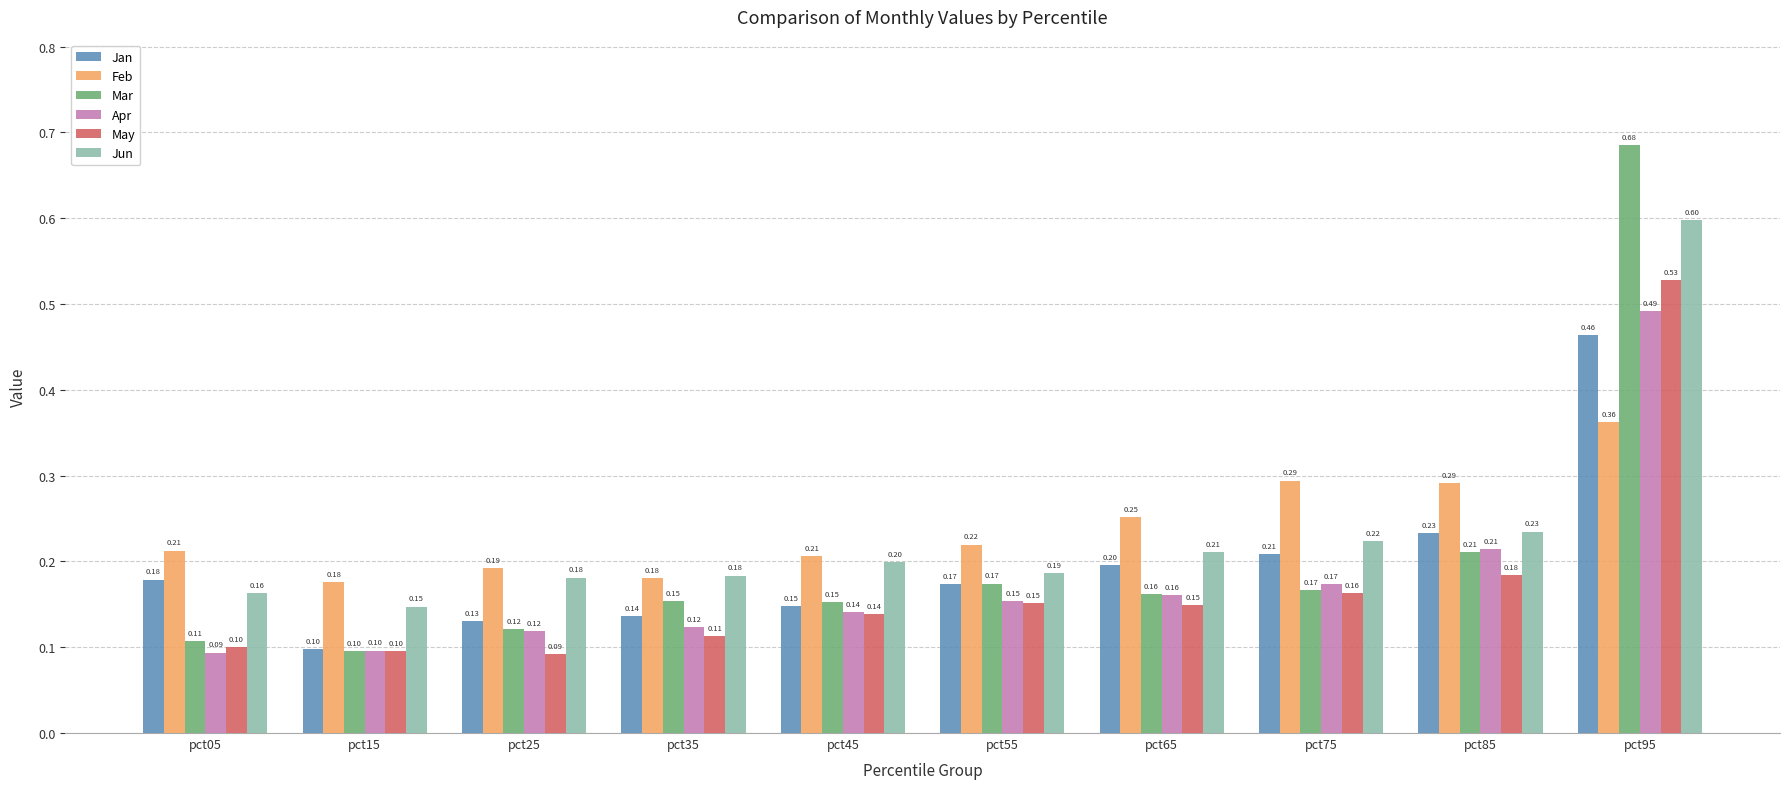

How many groups of bars are there?

10